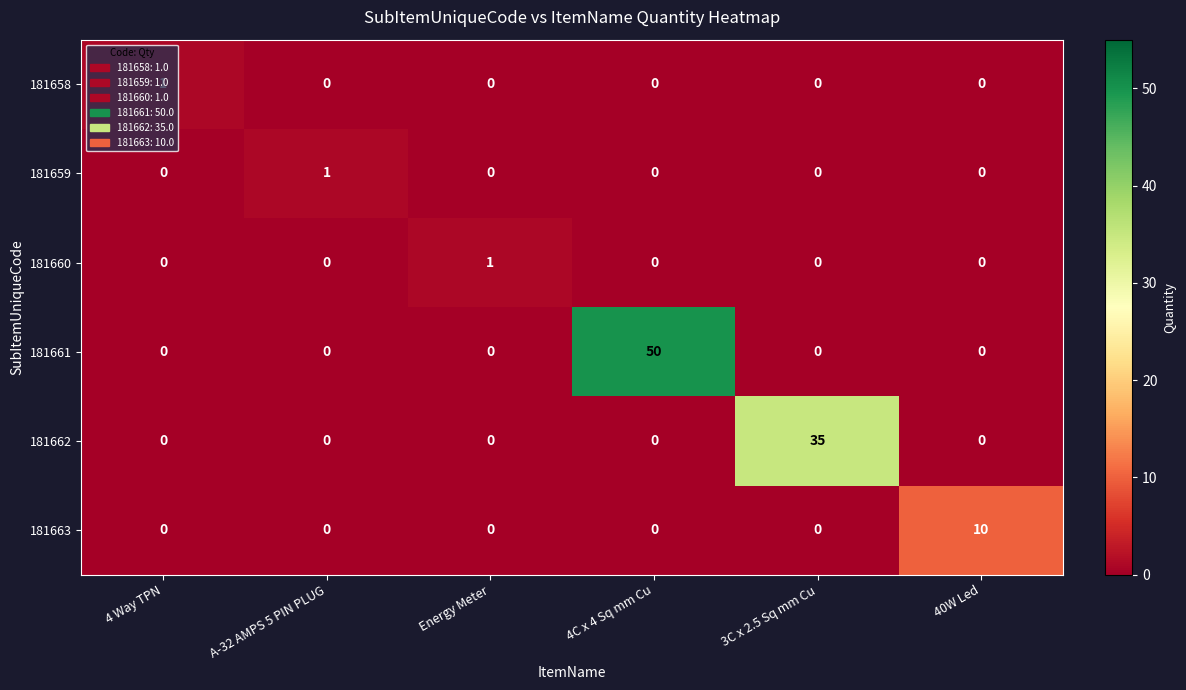

Which series changed the most between A-32 AMPS 5 PIN PLUG and 40W Led?

181663